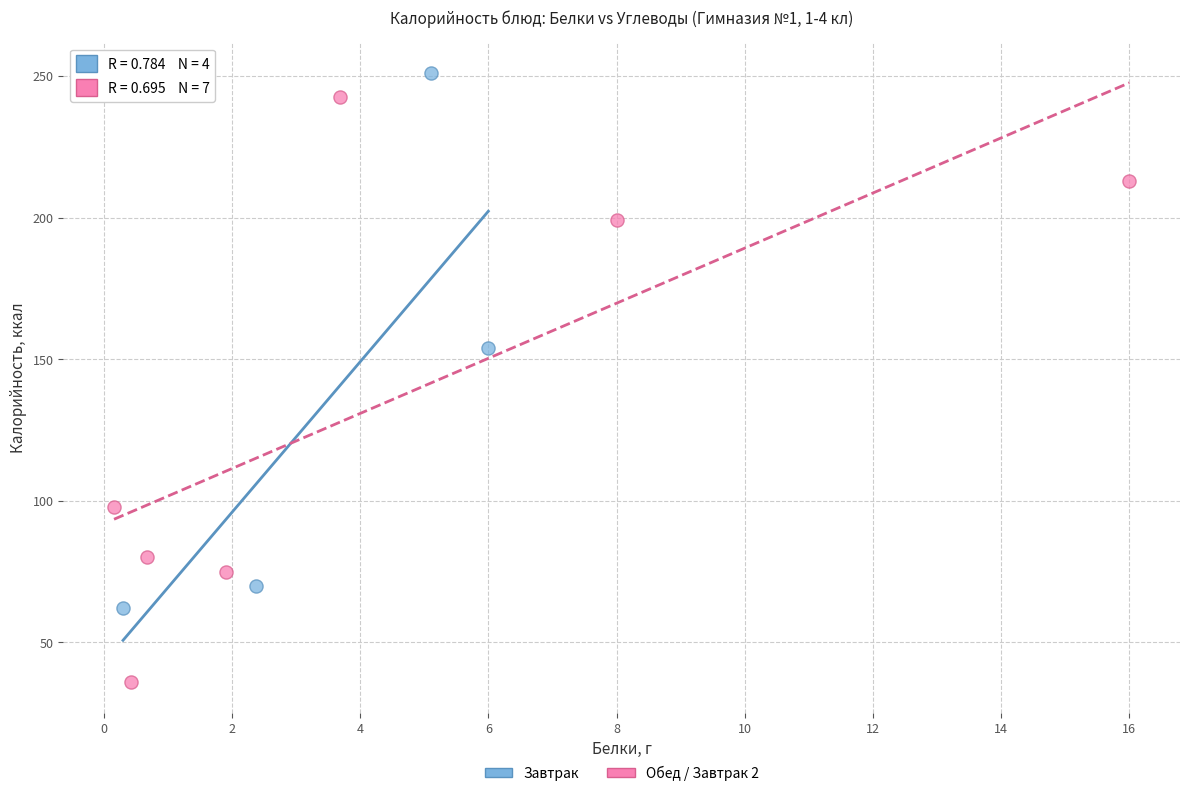

Which series reaches the minimum Y coordinate?

Обед / Завтрак 2